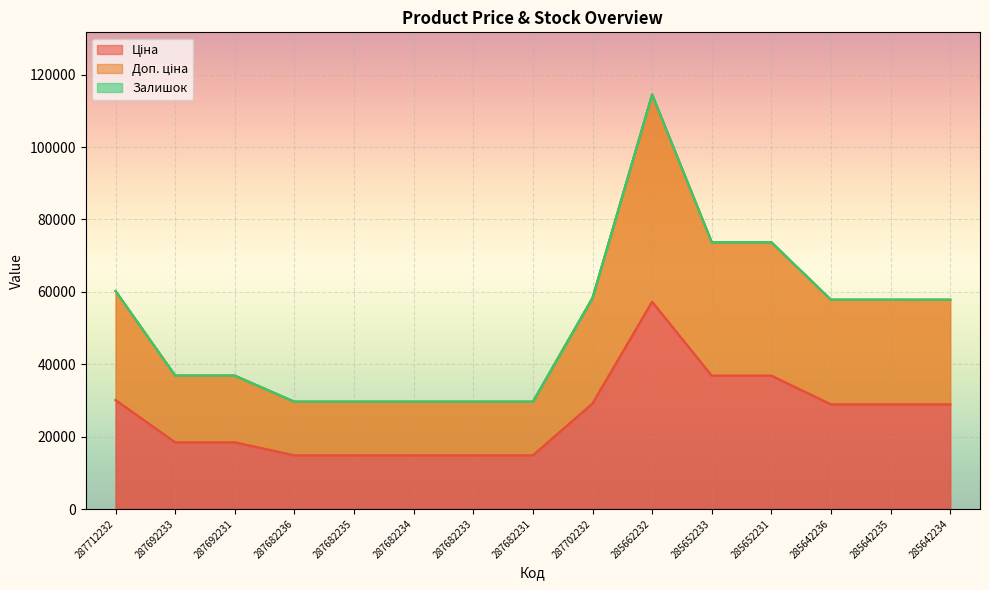

Read the Доп. ціна value at 285662232.

114516.0